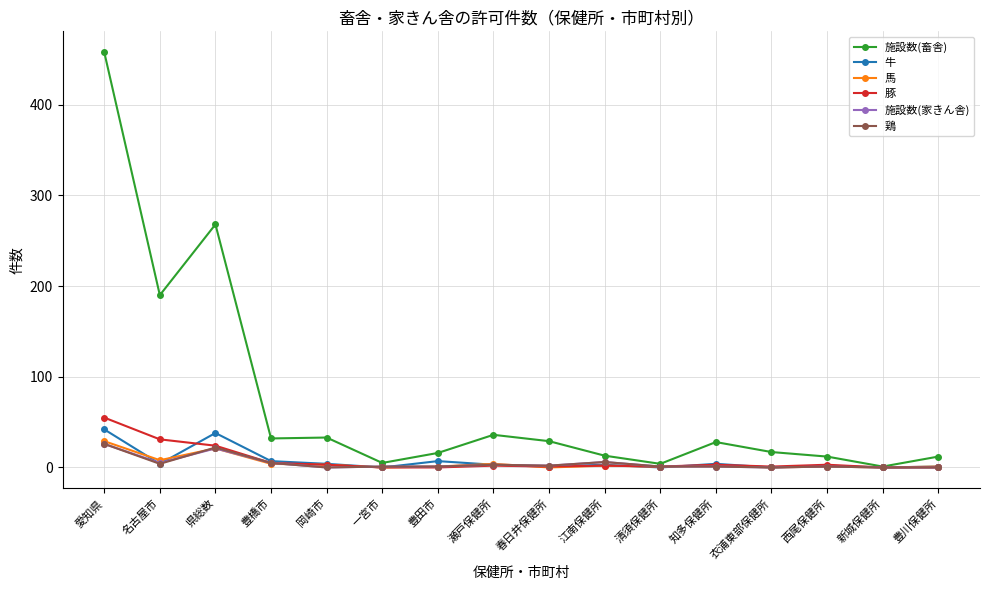

Which series has the largest total across all categories?

施設数(畜舎)